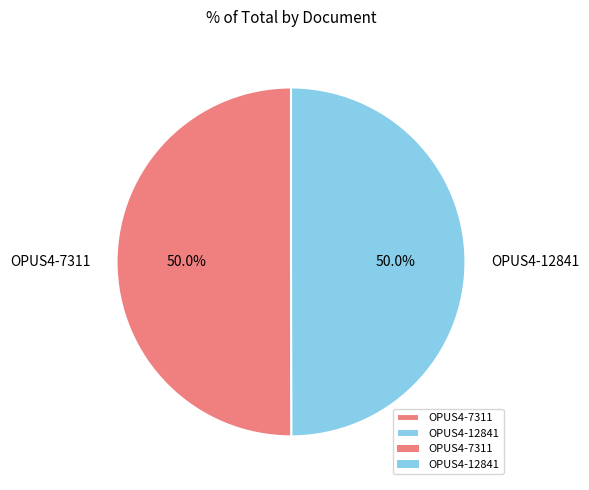

Do OPUS4-7311 and OPUS4-12841 together represent more than half of the pie?

Yes